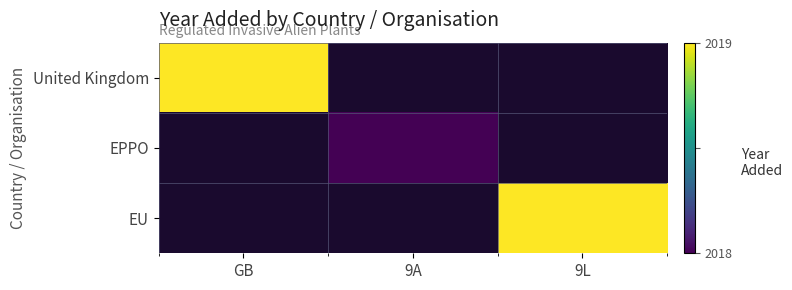

Which label corresponds to the largest value in the chart?

GB